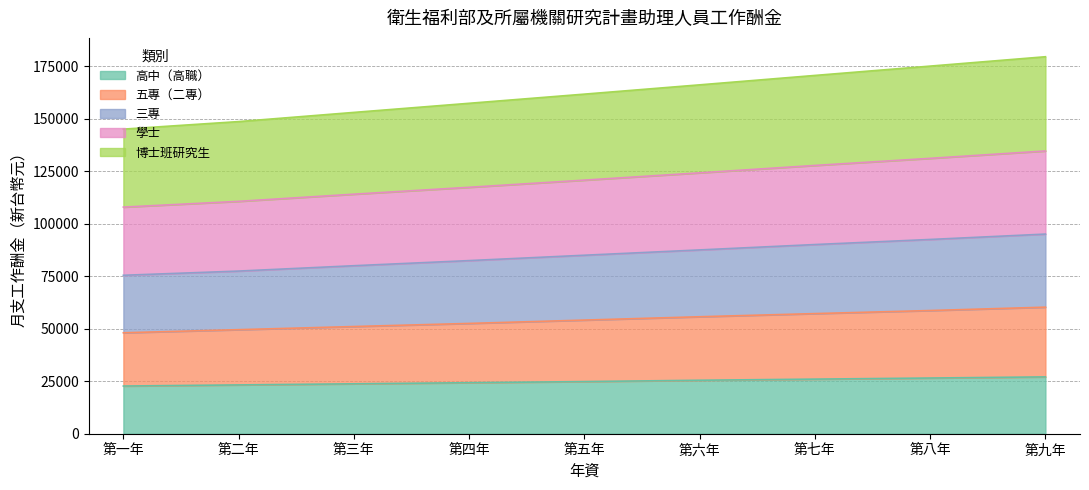

What is the total value across all series at 第一年?

144990